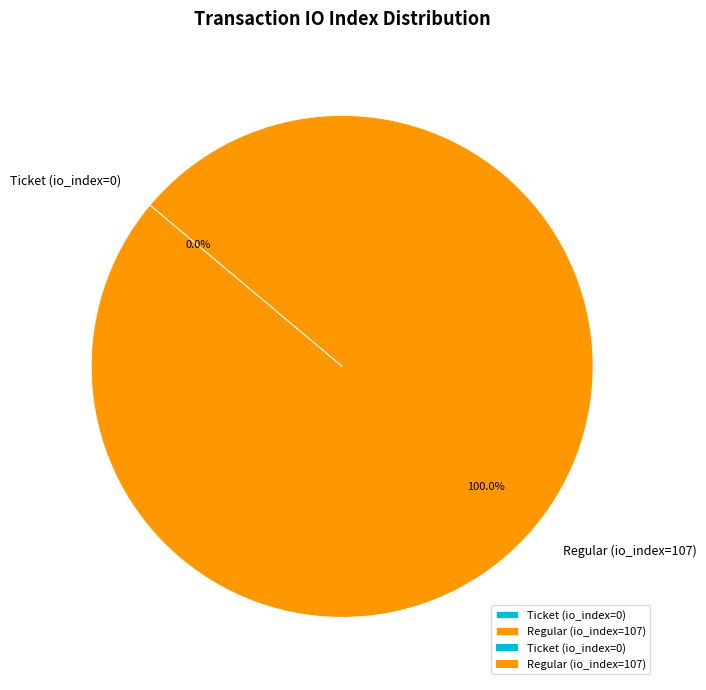

What is the smallest slice in the pie chart?

Ticket (io_index=0)